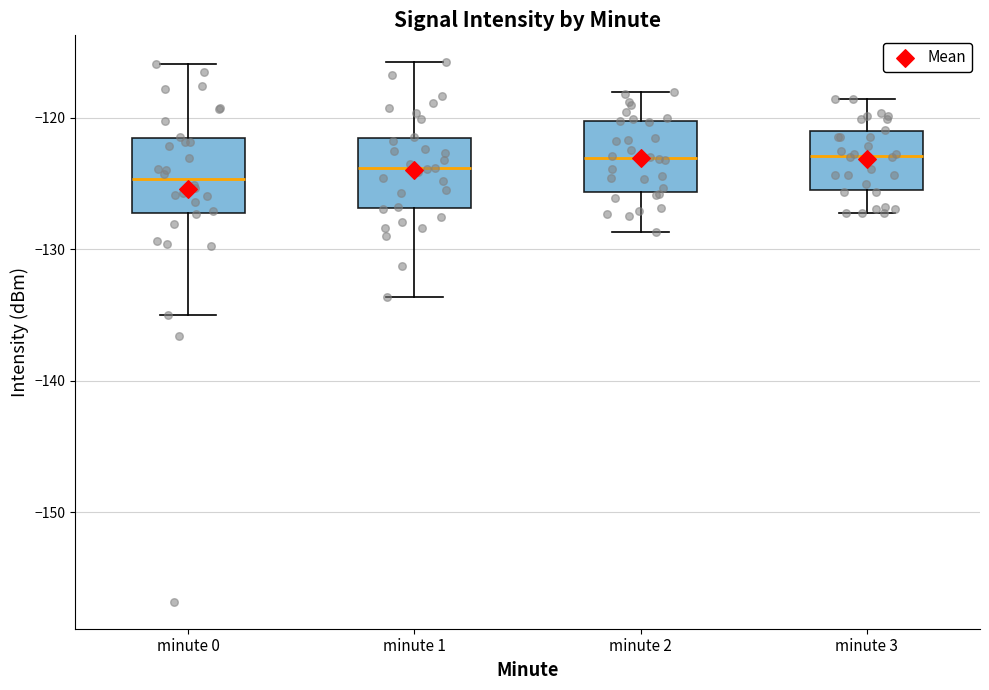

Reading left to right, transcribe this box plot: for each box, give where its median line is, the range the box spans, and where its two whiskers end, as read against the y-axis. The values are not printed on the chart, so give them approximately, as read against the axis.

minute 0: median -125, box -127 to -122, whiskers -135 to -116
minute 1: median -124, box -127 to -122, whiskers -134 to -116
minute 2: median -123, box -126 to -120, whiskers -129 to -118
minute 3: median -123, box -126 to -121, whiskers -127 to -119